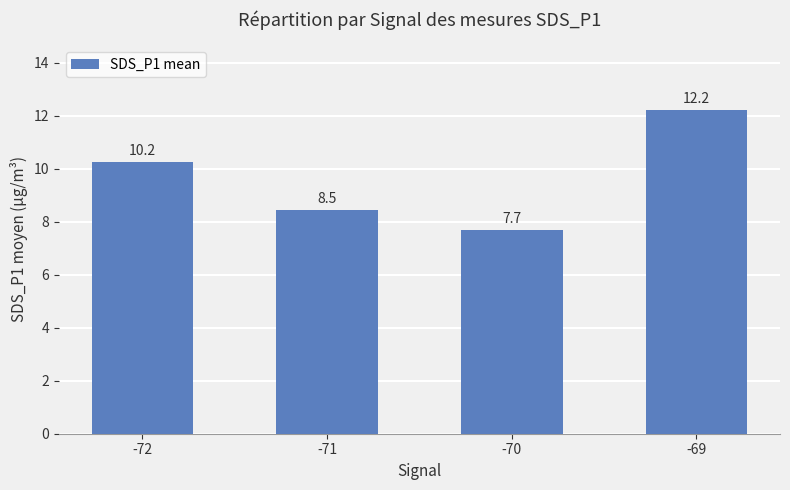

The value at -71 is 8.5. True or false?

True